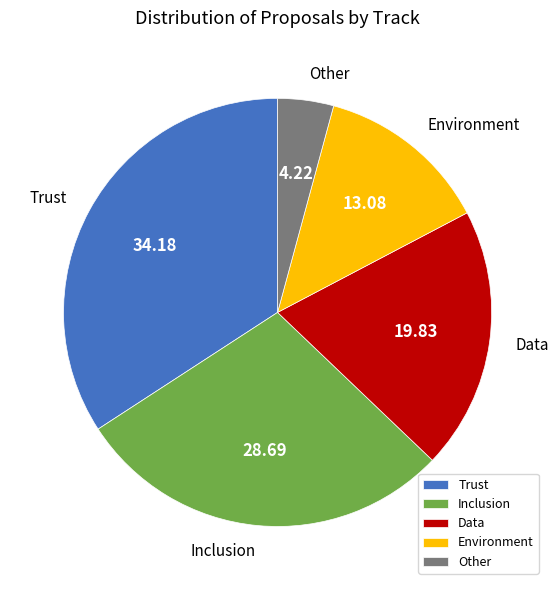

Approximately how many times larger is the value at Trust compared to Inclusion?

1.2